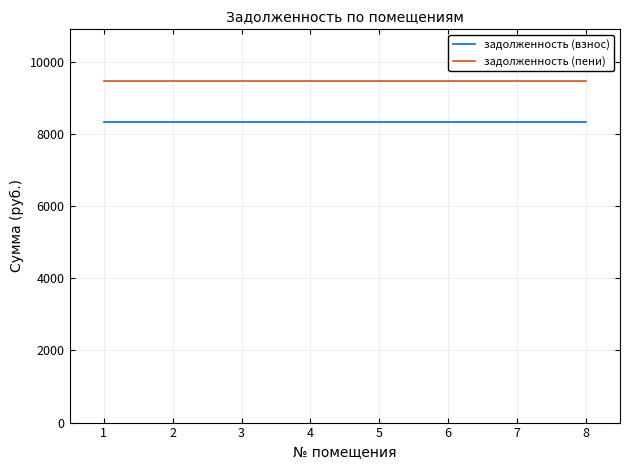

At how many categories does at least one series exceed 8334?

8